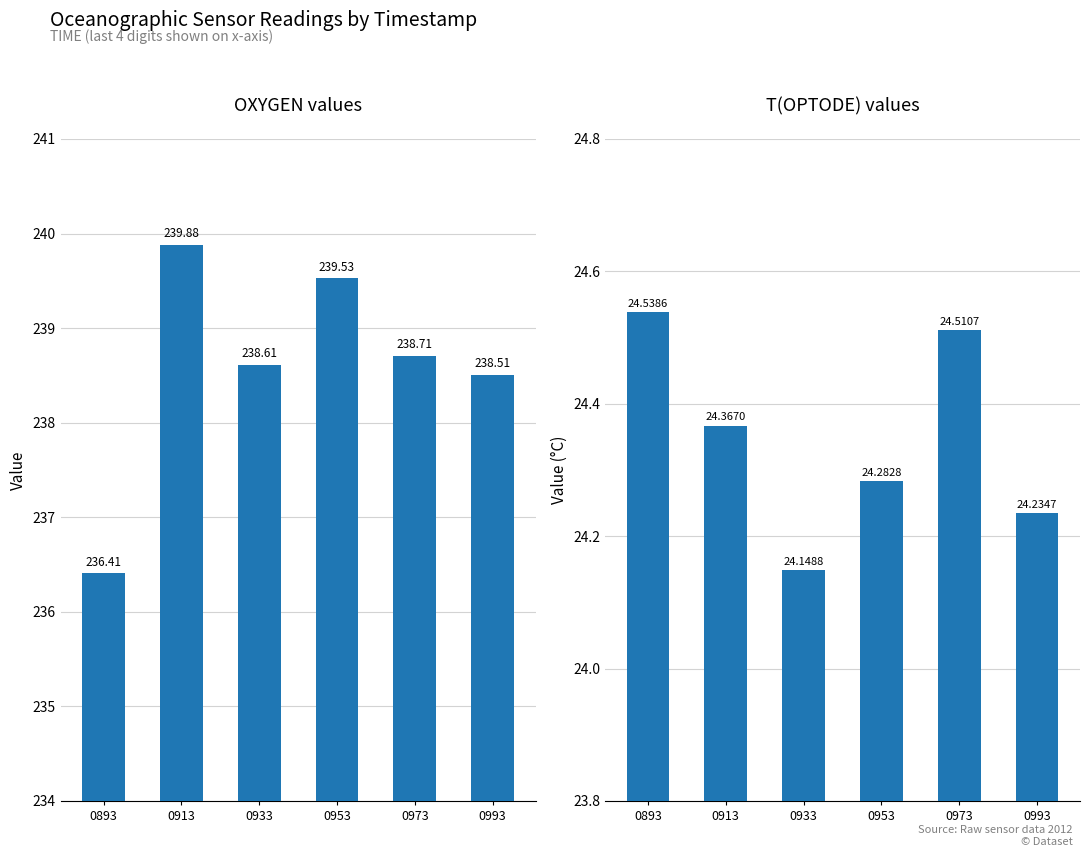

What are all the series names shown in the legend?

OXYGEN, T(OPTODE)